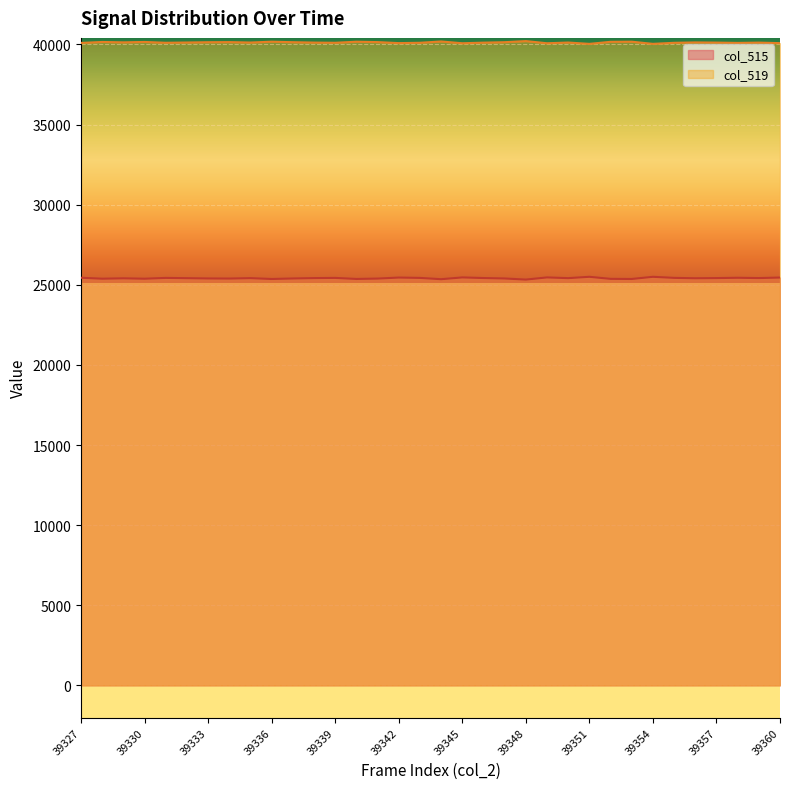

What is the sum of all col_519 values?

1364185